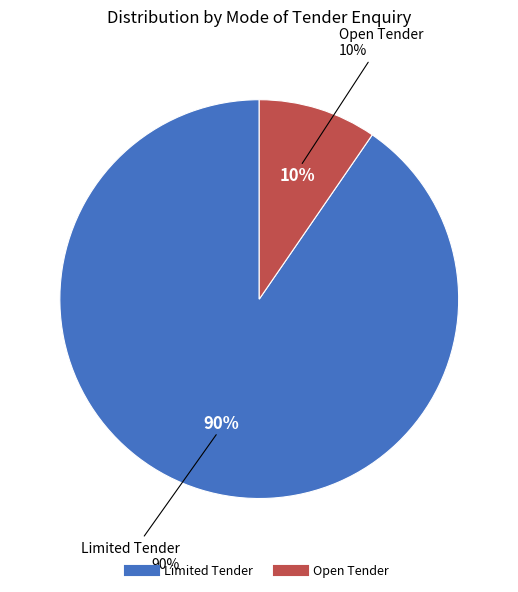

How much of the chart is everything except Open Tender?

90.4%